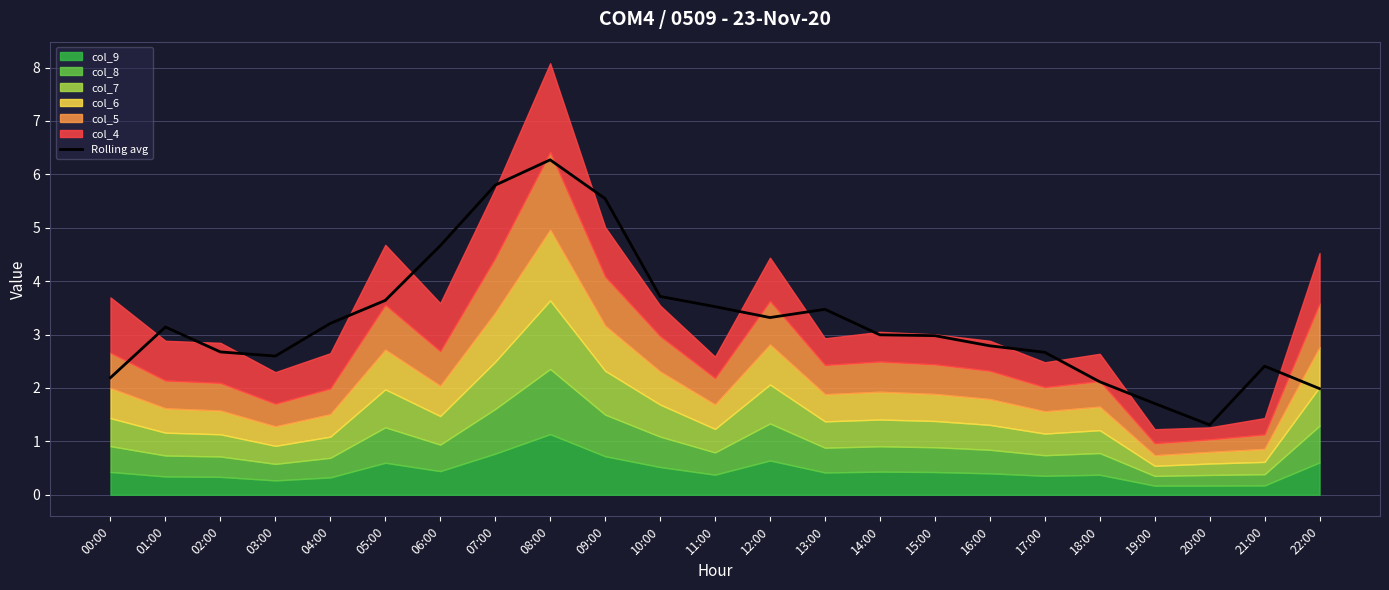

What is the maximum value shown in the chart?

6.3